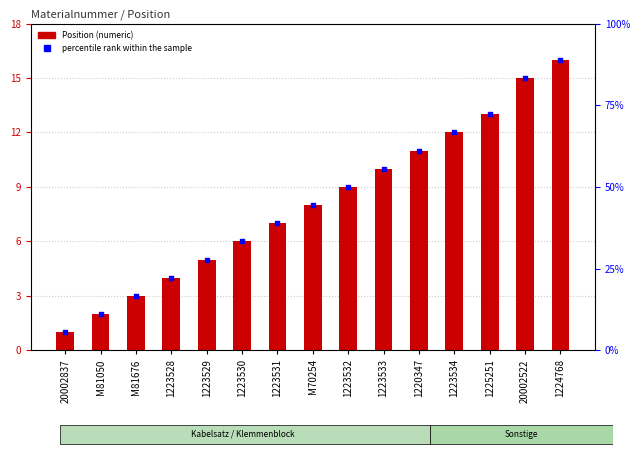

Which series has the widest spread of Y values?

percentile rank within the sample